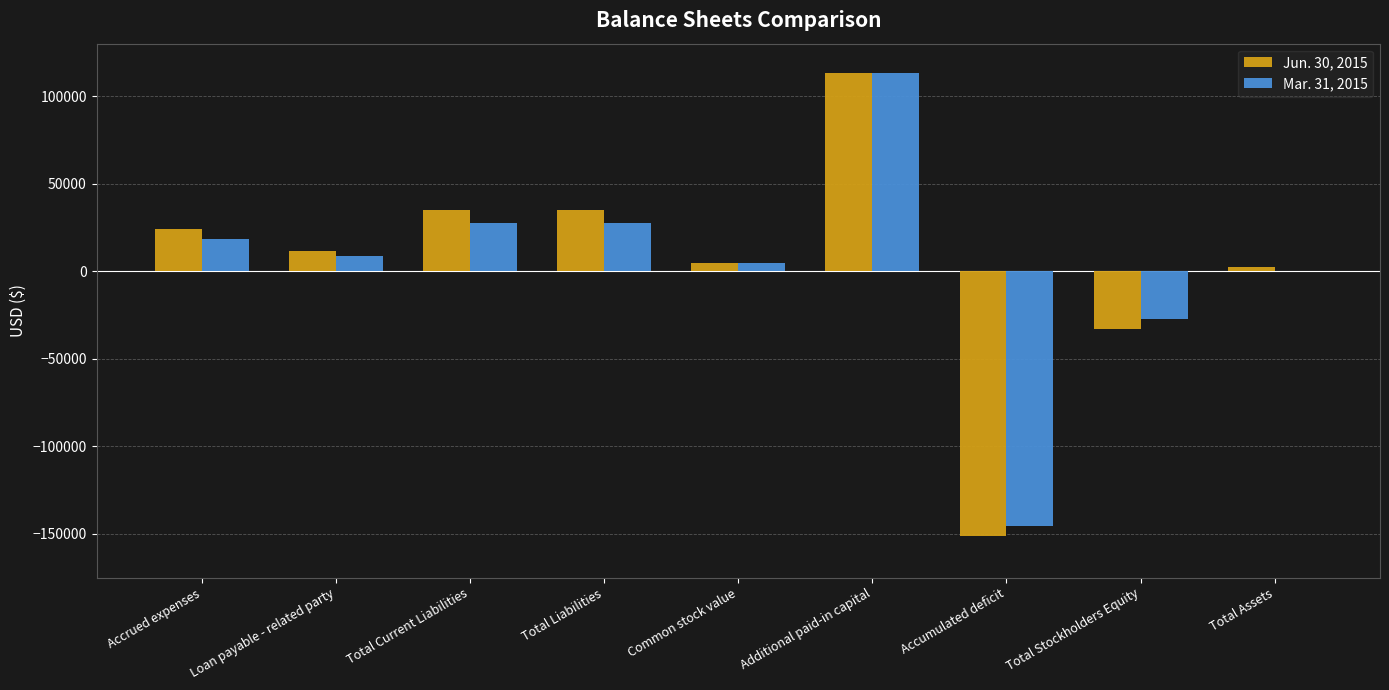

Which series changed the most between Additional paid-in capital and Total Stockholders Equity?

Jun. 30, 2015